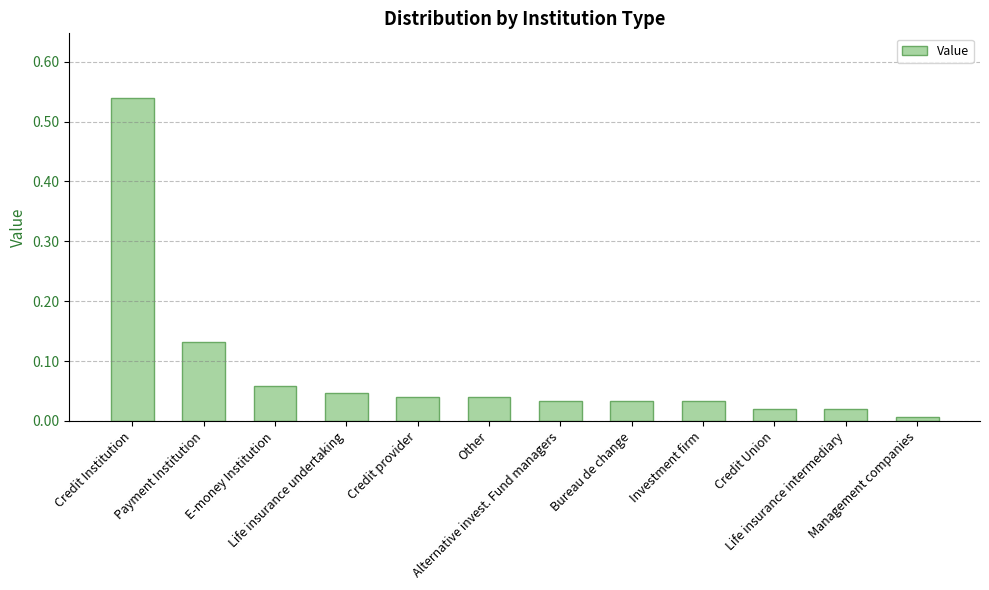

What is the sum of all values?

1.0